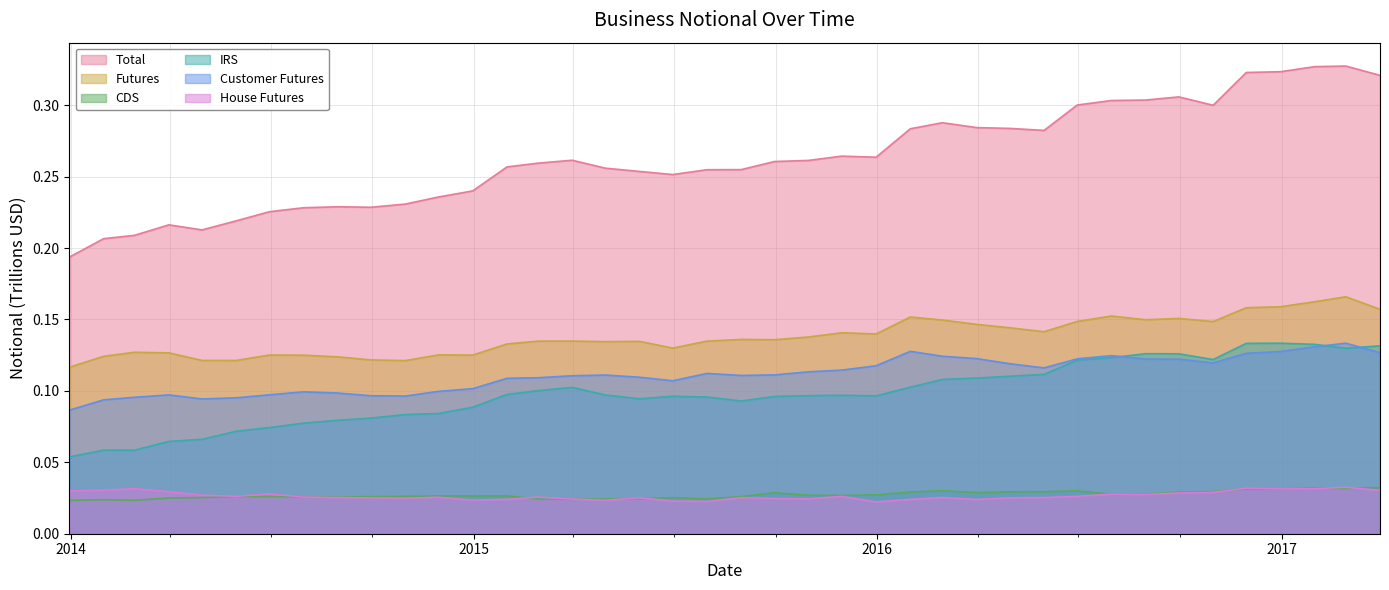

True or false: CDS and Futures intersect in this chart.

False